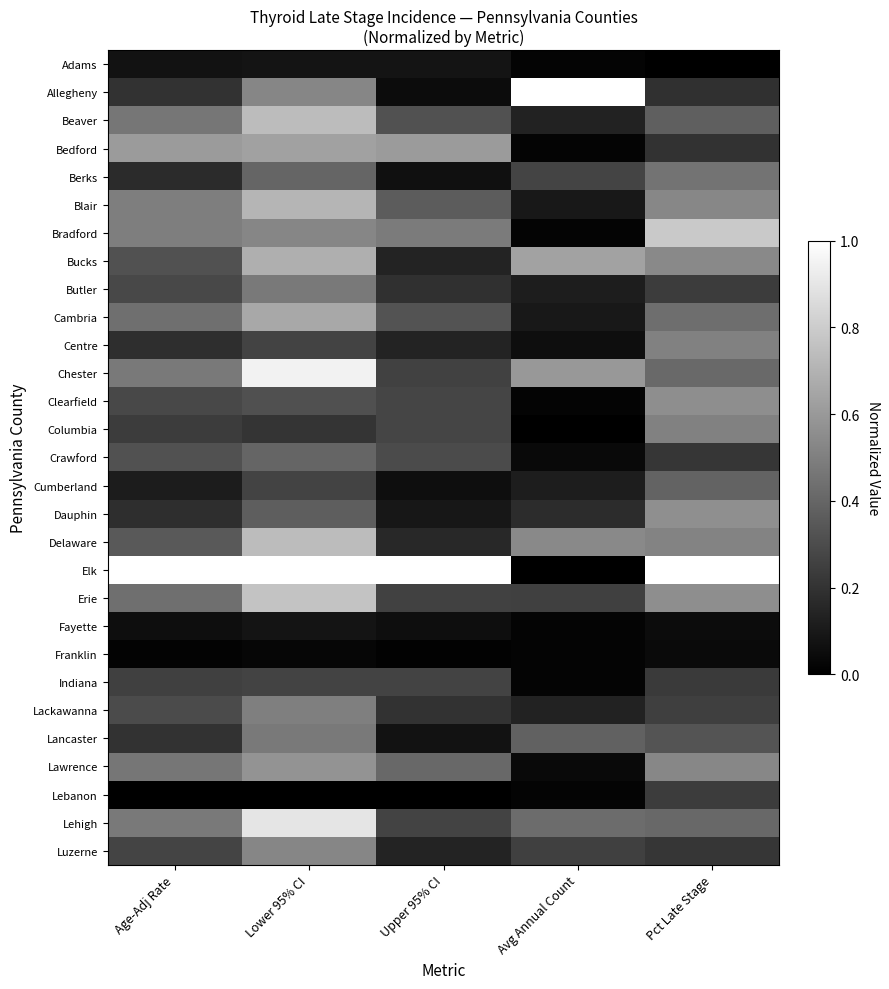

List the series in order of their peak value, highest first.

Allegheny, Elk, Chester, Lehigh, Bradford, Erie, Beaver, Delaware, Blair, Bucks, Cambria, Bedford, Lawrence, Dauphin, Clearfield, Luzerne, Centre, Columbia, Lackawanna, Butler, Lancaster, Berks, Crawford, Cumberland, Indiana, Lebanon, Adams, Fayette, Franklin